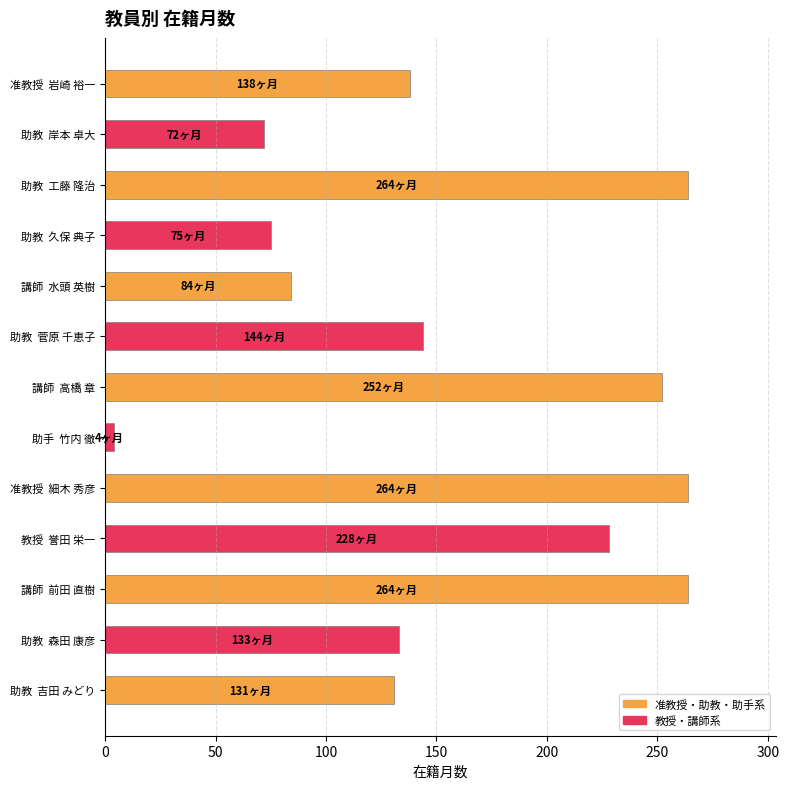

Are the bars grouped side by side (vs. stacked)?

No